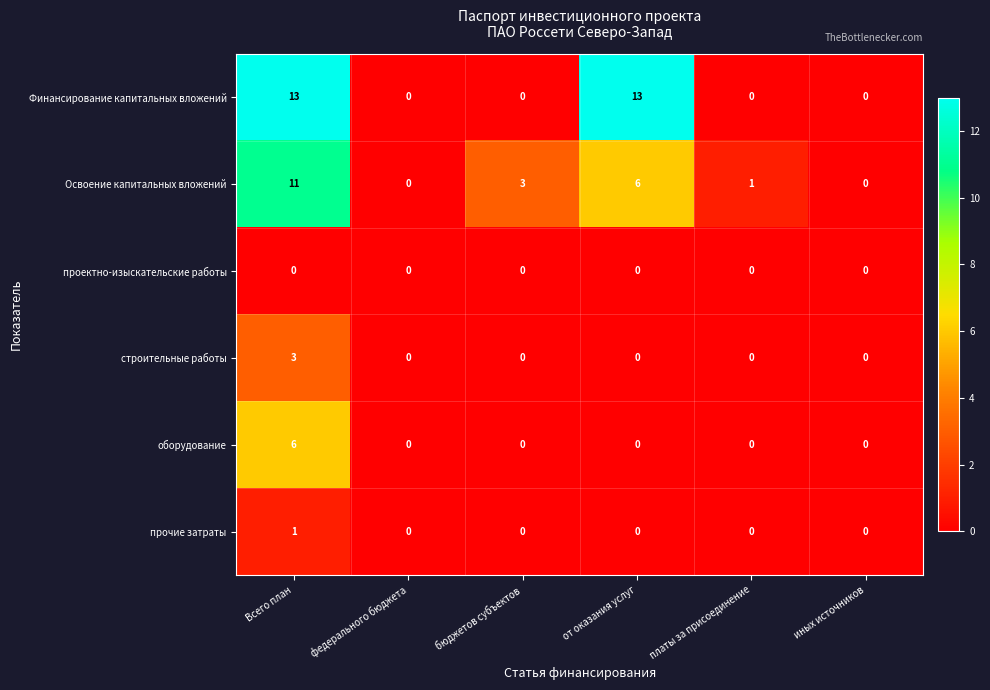

At which category is the sum across all series the highest?

Всего план